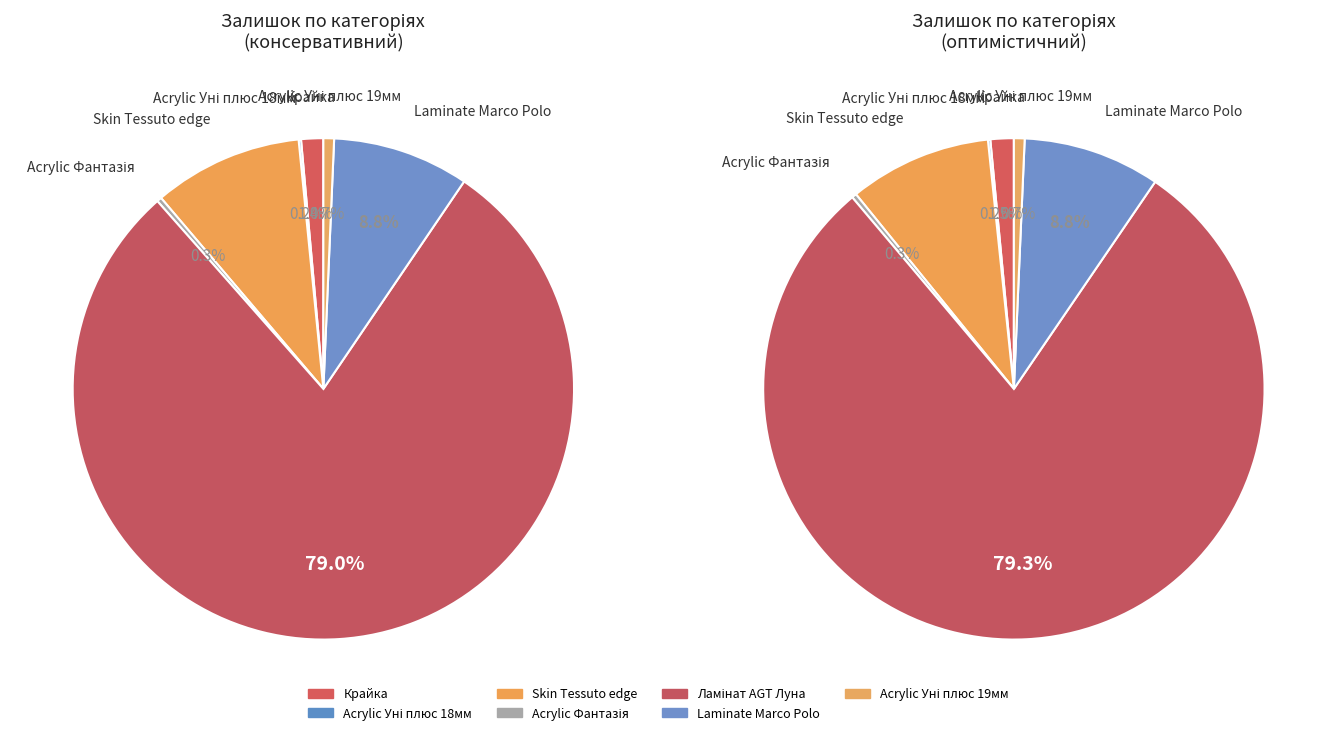

What is the largest slice in the pie chart?

Ламінат AGT Луна